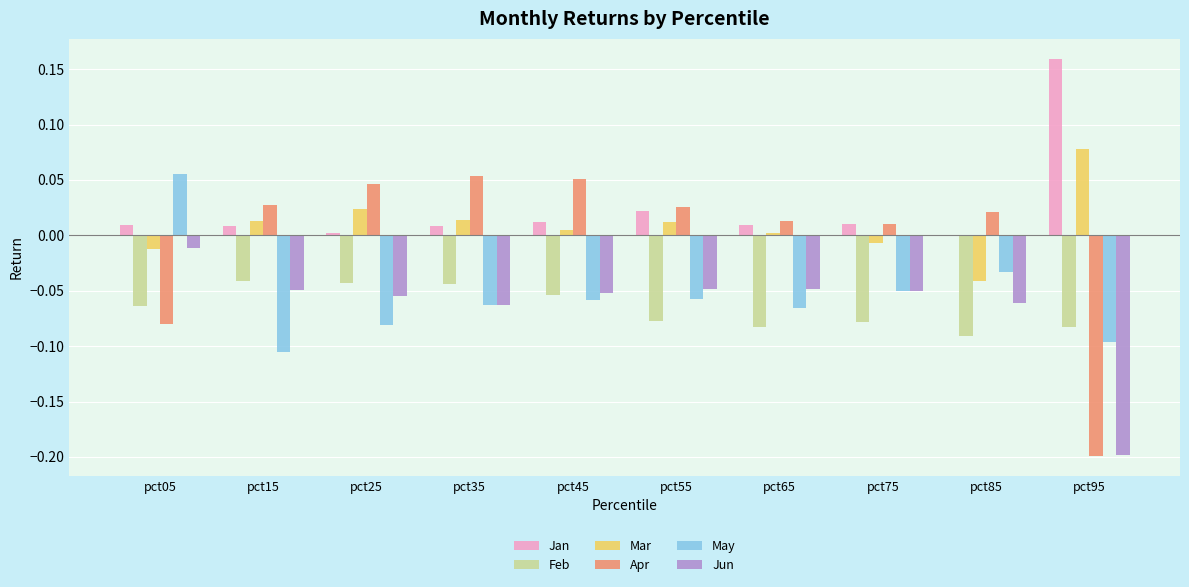

What is the sum of all Feb values?

-0.7